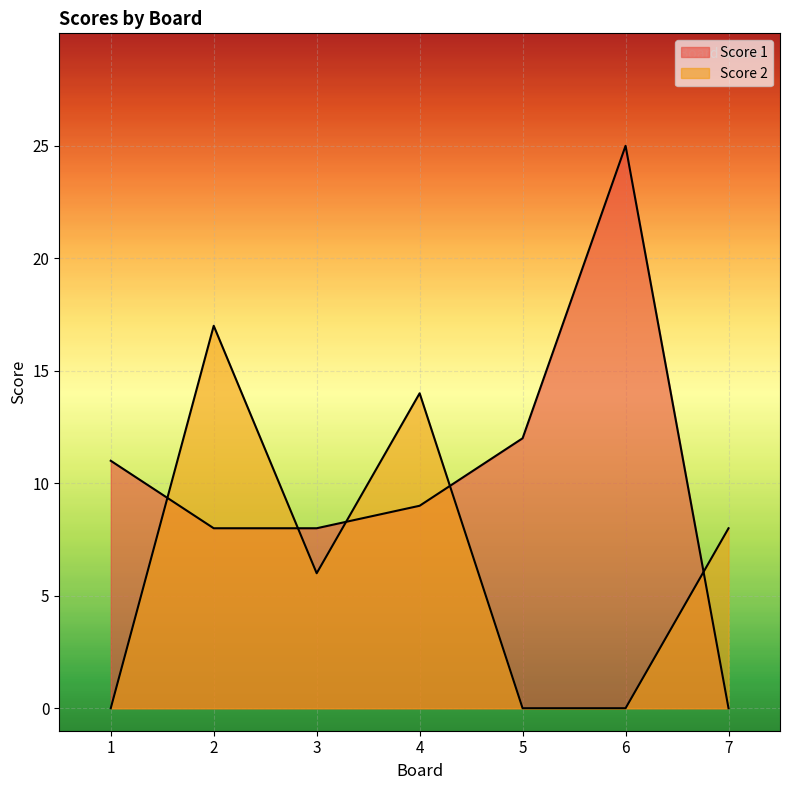

Reading left to right, transcribe all the data shown in this chart.

Score 1: 1=11	2=8	3=8	4=9	5=12	6=25	7=0
Score 2: 1=0	2=17	3=6	4=14	5=0	6=0	7=8